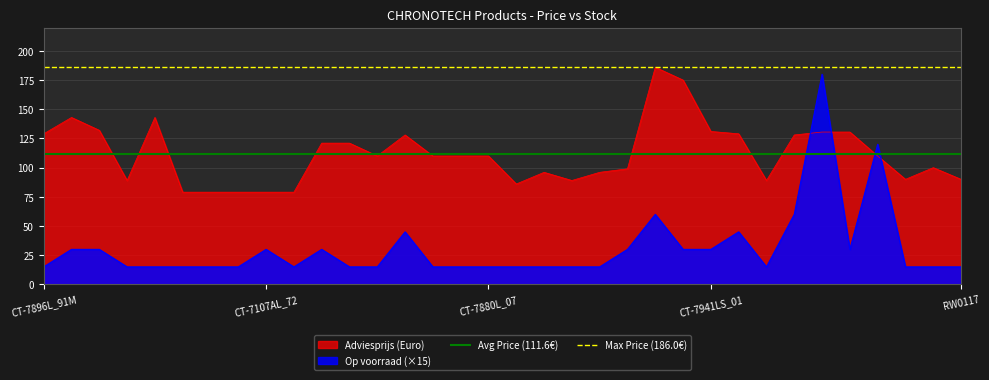

True or false: Op voorraad (×15) and Adviesprijs (Euro) cross at least once.

True